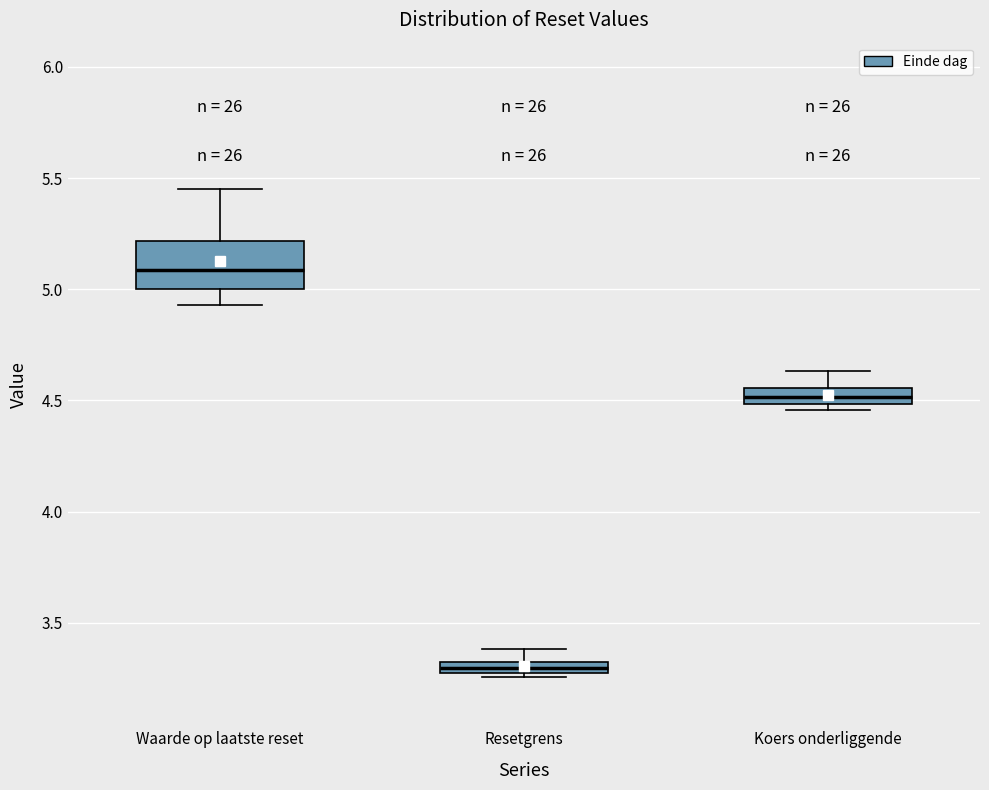

Comparing the boxes themselves (not the whiskers), which one is the tallest?

Waarde op laatste reset